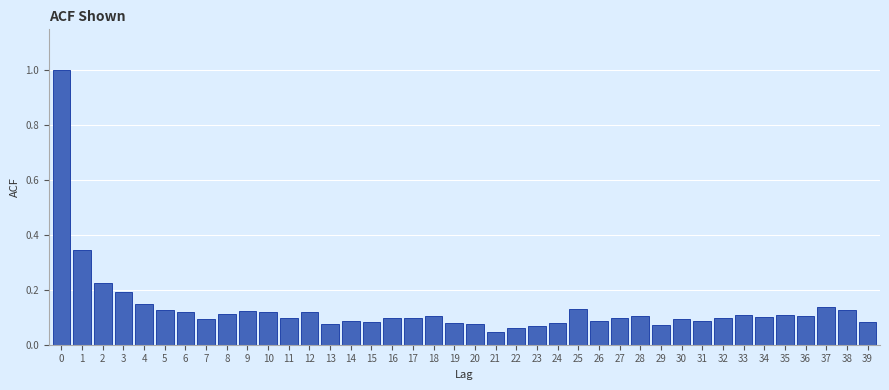

What is the difference between the maximum and minimum values?

1.0